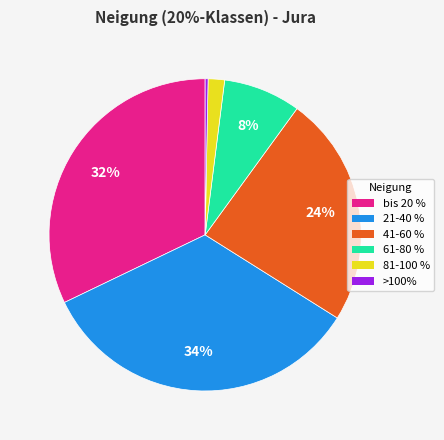

Is there any slice that represents more than half of the pie?

No